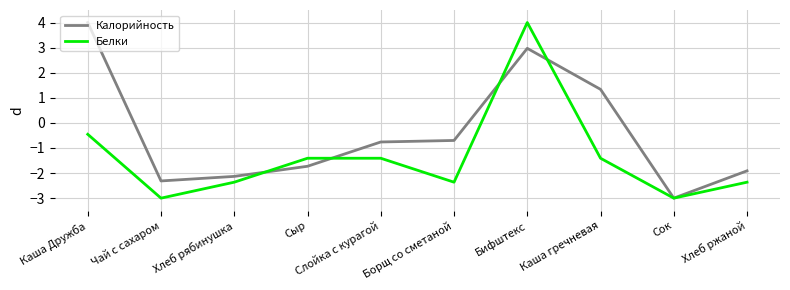

What position from the right is Чай с сахаром?

9